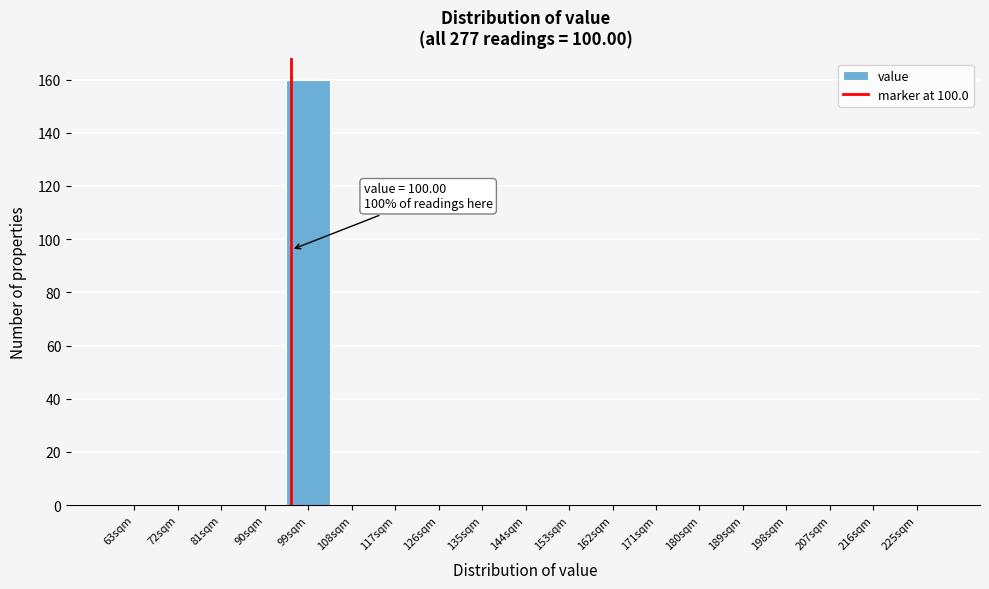

Reading right to left, transcribe all the data shown in this chart.

225sqm=0	216sqm=0	207sqm=0	198sqm=0	189sqm=0	180sqm=0	171sqm=0	162sqm=0	153sqm=0	144sqm=0	135sqm=0	126sqm=0	117sqm=0	108sqm=0	99sqm=160	90sqm=0	81sqm=0	72sqm=0	63sqm=0